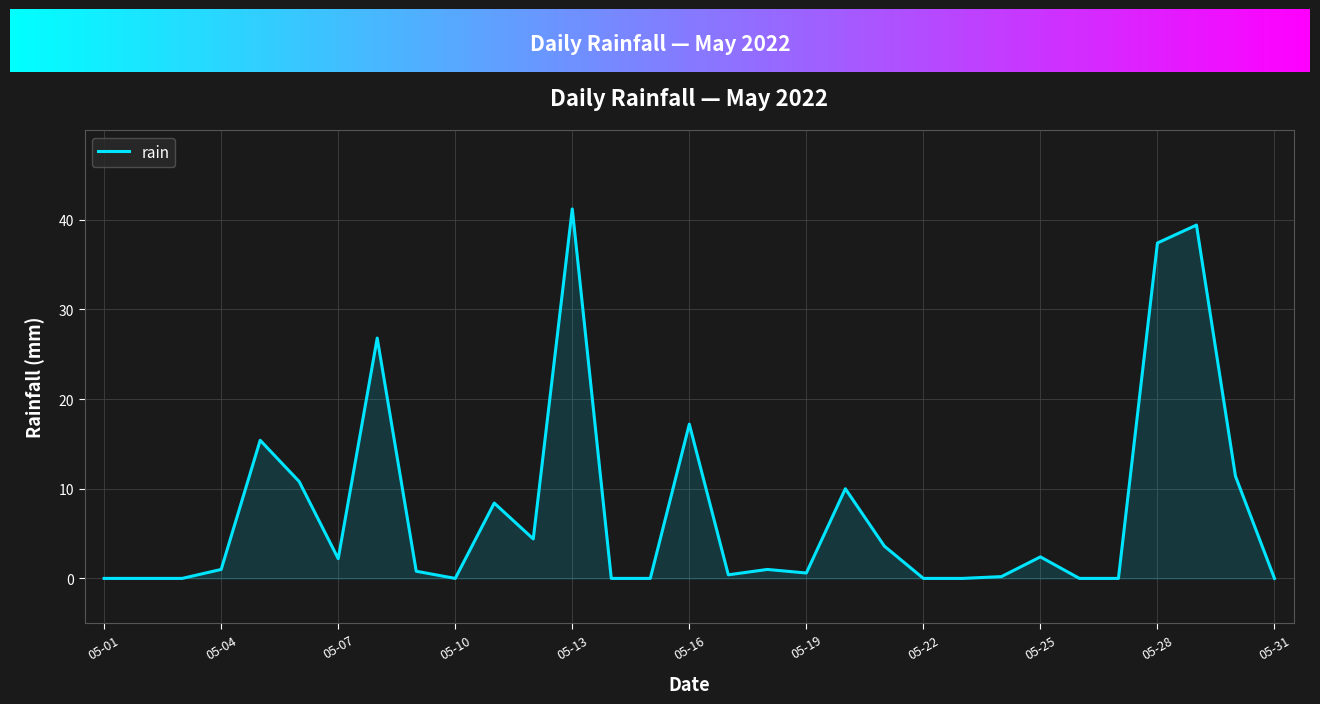

What is the greatest value displayed?

41.2